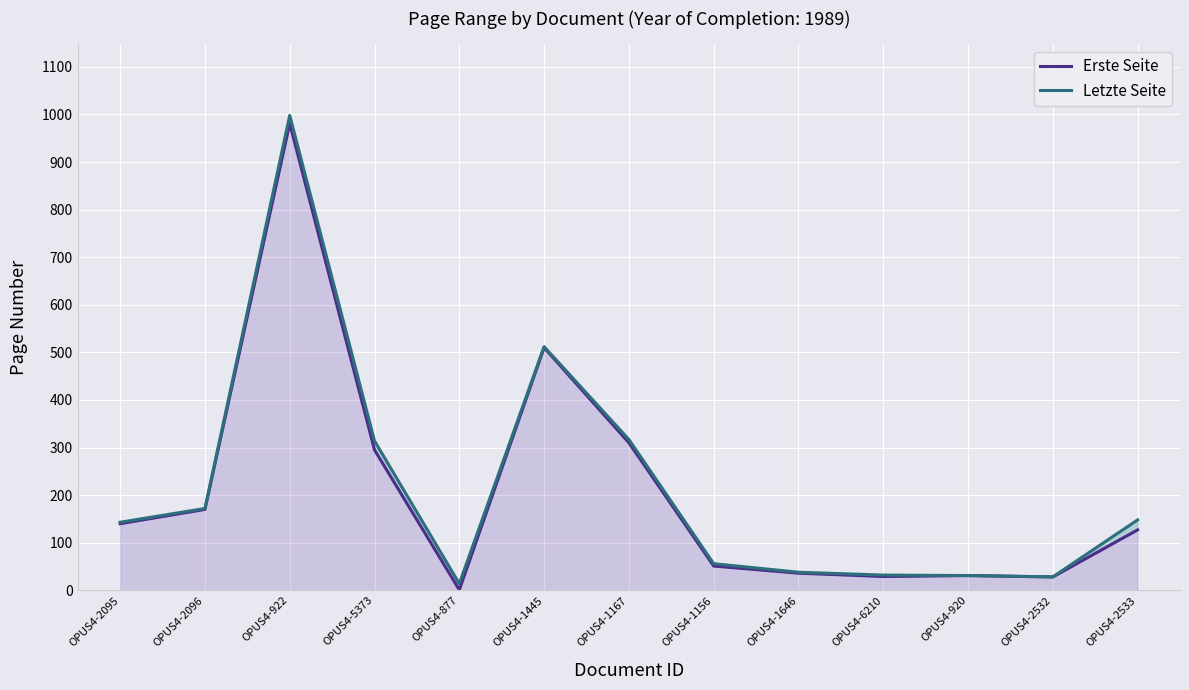

Which series has the widest spread of values?

Letzte Seite